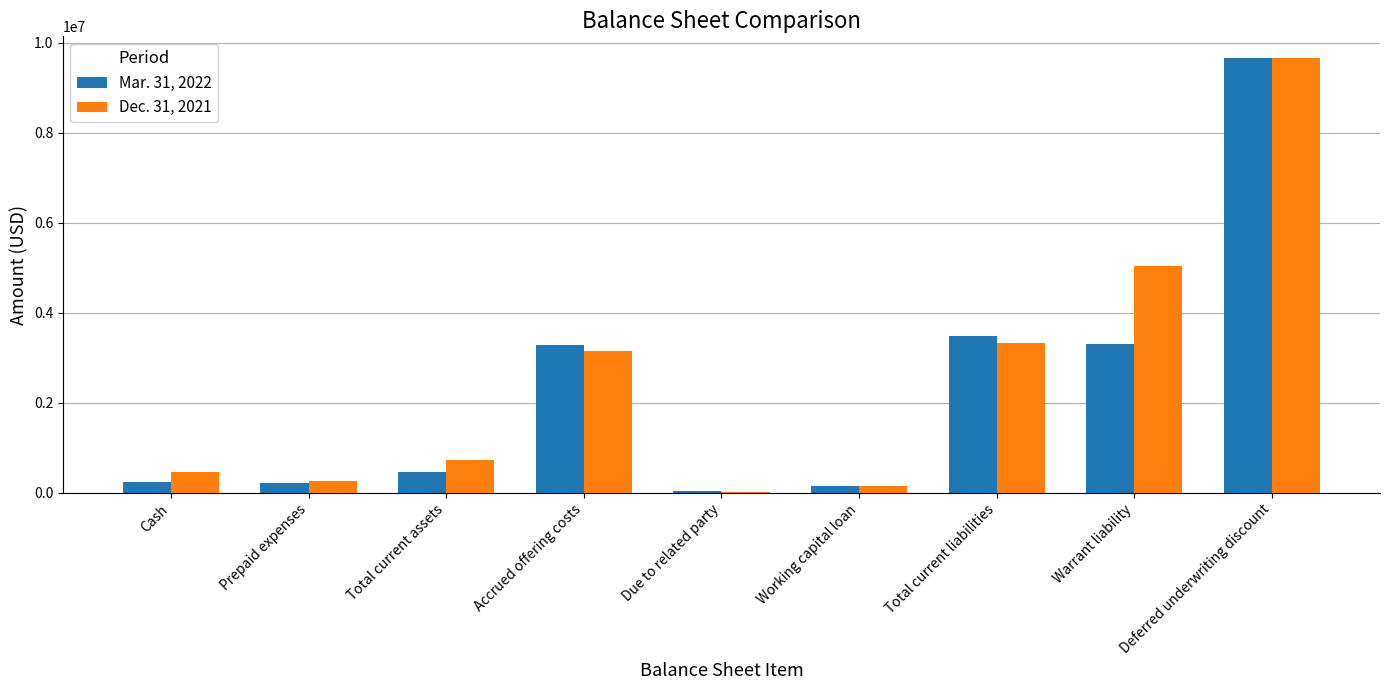

Where is Mar. 31, 2022 nearest to the value 4854493?

Total current liabilities